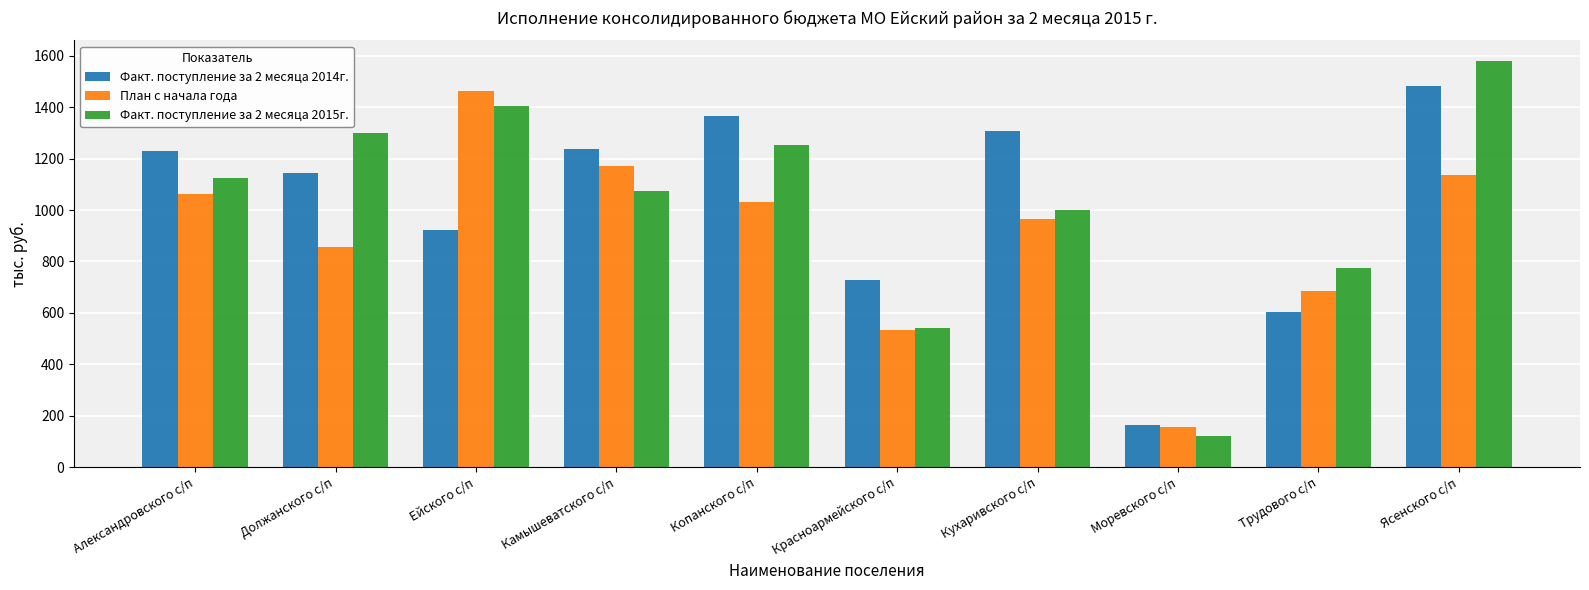

What is the difference between the maximum and minimum values in the Факт. поступление за 2 месяца 2014г. series?

1318.1